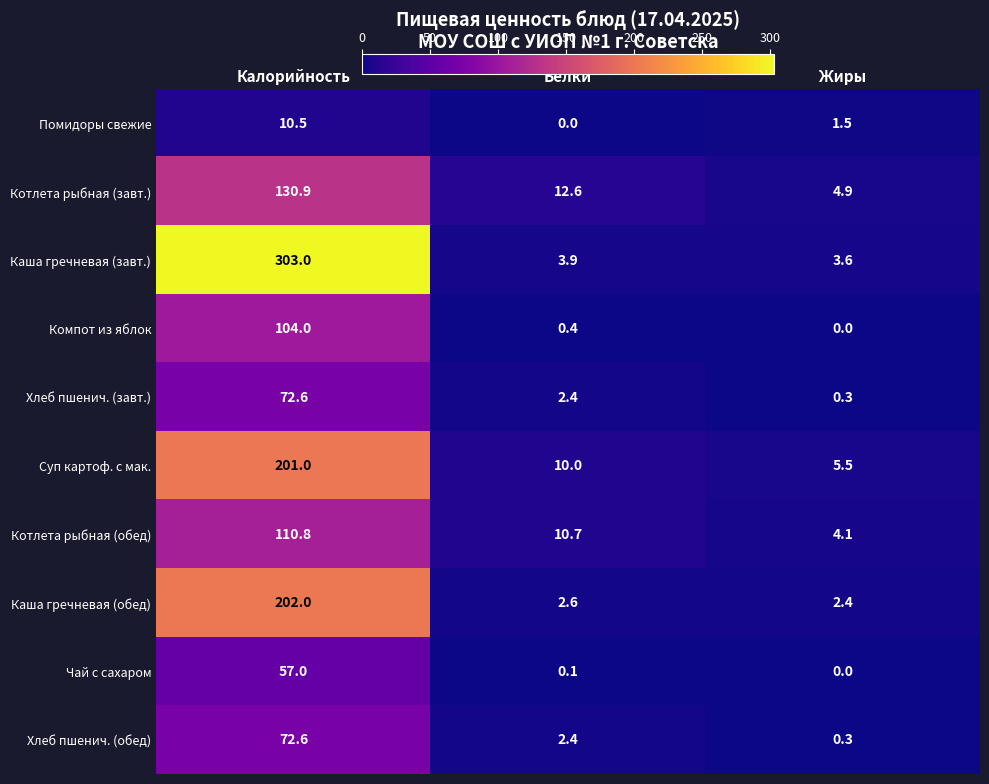

Reading left to right, extract all data points from this chart.

Помидоры свежие: Калорийность=10.5	Белки=0.0	Жиры=1.5
Котлета рыбная (завт.): Калорийность=130.9	Белки=12.6	Жиры=4.9
Каша гречневая (завт.): Калорийность=303.0	Белки=3.9	Жиры=3.6
Компот из яблок: Калорийность=104.0	Белки=0.4	Жиры=0.0
Хлеб пшенич. (завт.): Калорийность=72.6	Белки=2.4	Жиры=0.3
Суп картоф. с мак.: Калорийность=201.0	Белки=10.0	Жиры=5.5
Котлета рыбная (обед): Калорийность=110.8	Белки=10.7	Жиры=4.1
Каша гречневая (обед): Калорийность=202.0	Белки=2.6	Жиры=2.4
Чай с сахаром: Калорийность=57.0	Белки=0.1	Жиры=0.0
Хлеб пшенич. (обед): Калорийность=72.6	Белки=2.4	Жиры=0.3